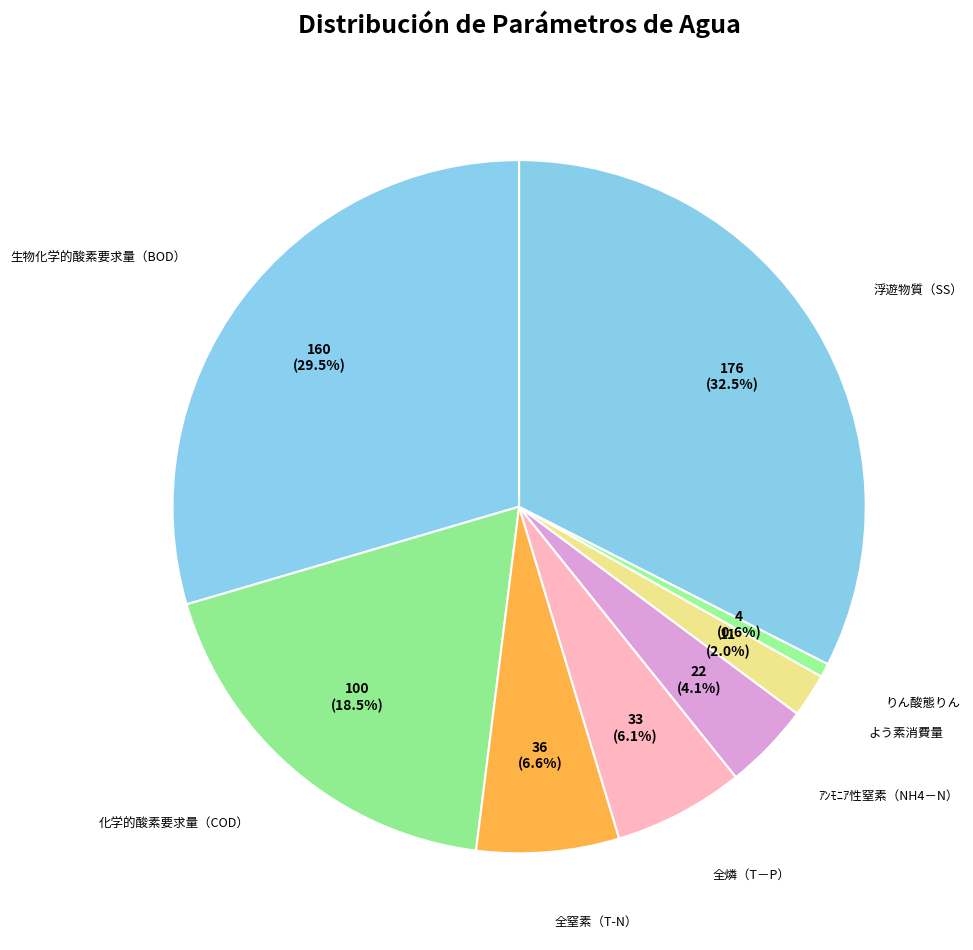

How many slices are in this pie chart?

8